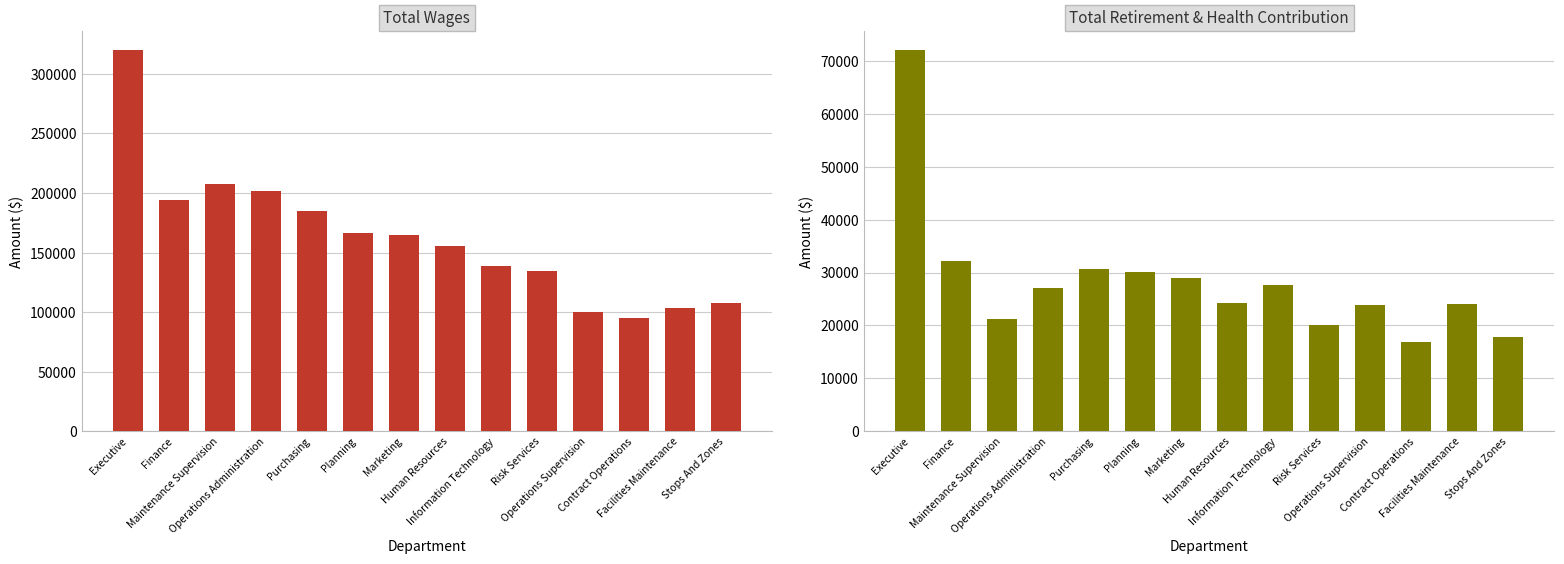

True or false: Total Wages has a value of 314561 at Purchasing.

False